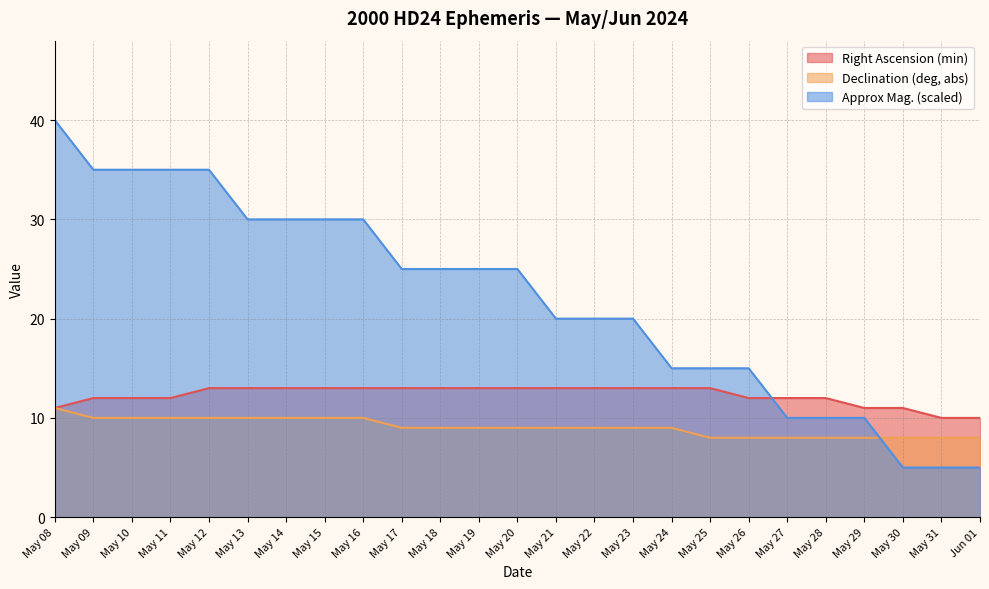

Which has a higher value, May 21 or May 23?

May 21